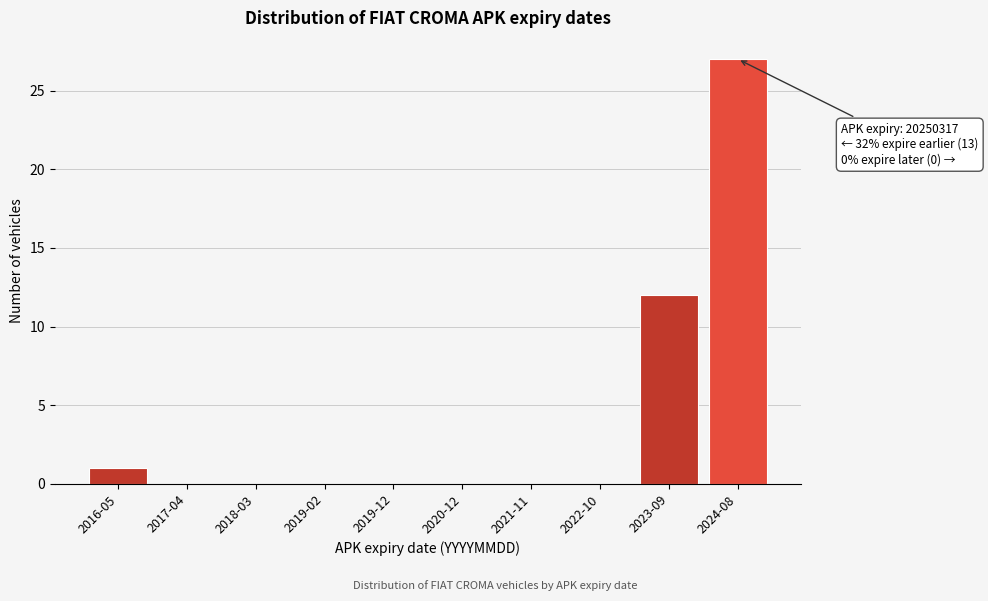

Reading left to right, extract all data points from this chart.

2016-05=1	2017-04=0	2018-03=0	2019-02=0	2019-12=0	2020-12=0	2021-11=0	2022-10=0	2023-09=12	2024-08=27